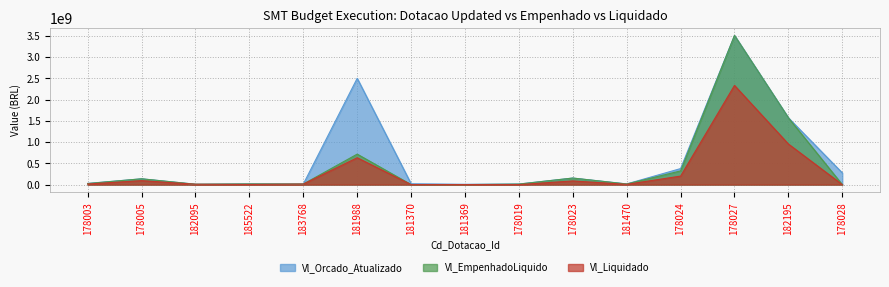

What is the maximum value shown in the chart?

3507435424.0